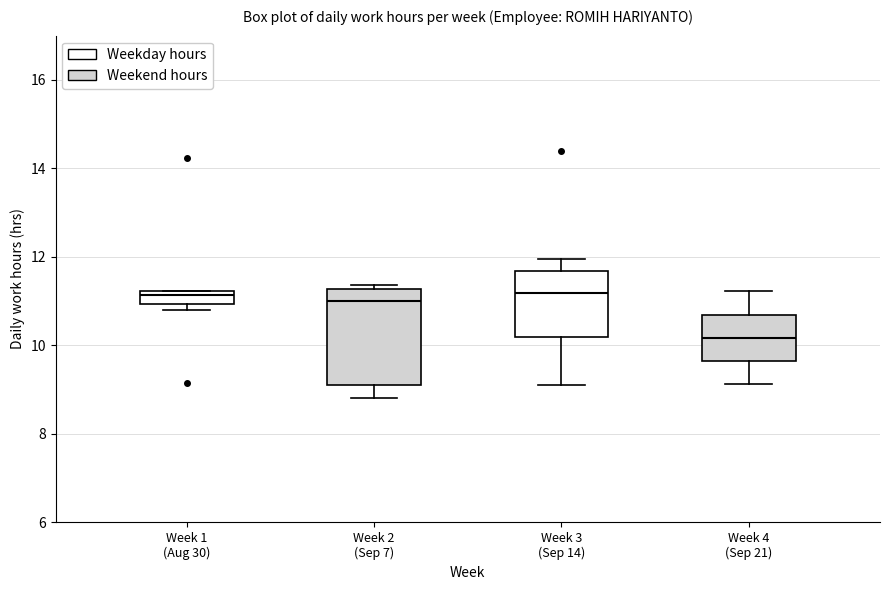

Where does the upper whisker of the box for Week 3 (Sep 14) end on the y-axis? The values are not printed on the chart, so give them approximately, as read against the axis.

12.0